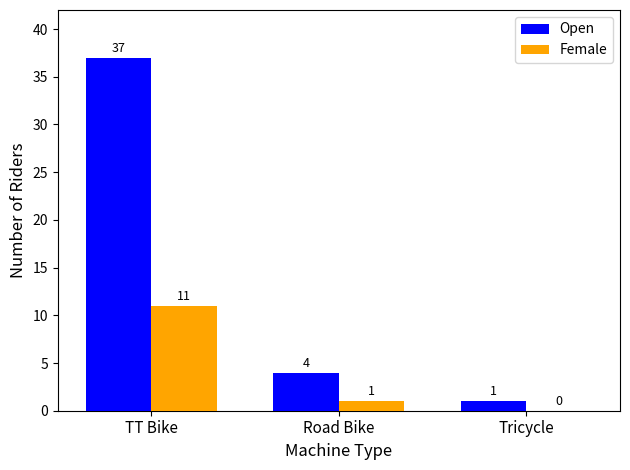

At which category does the chart reach its peak across all series?

TT Bike